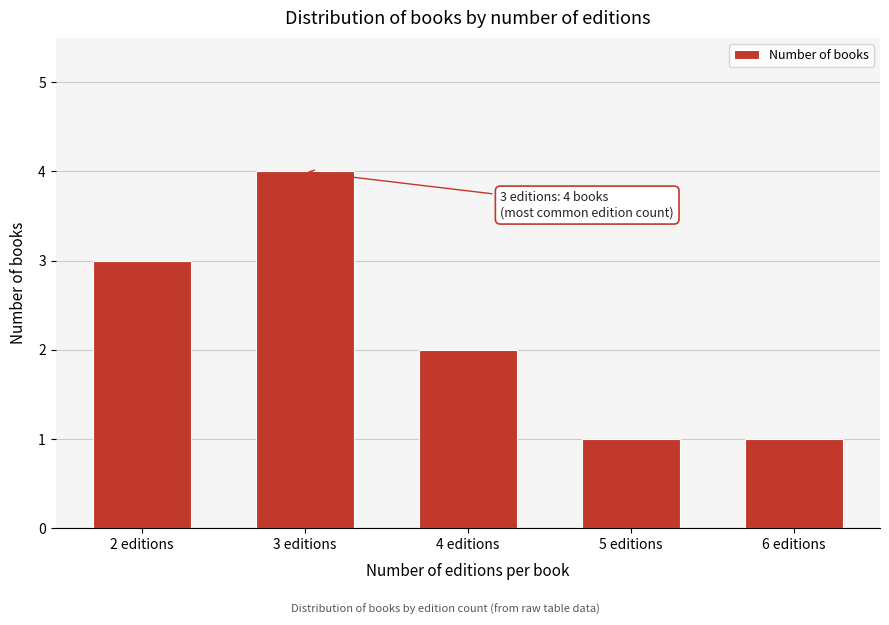

Reading left to right, list all the values displayed in this chart.

3	4	2	1	1